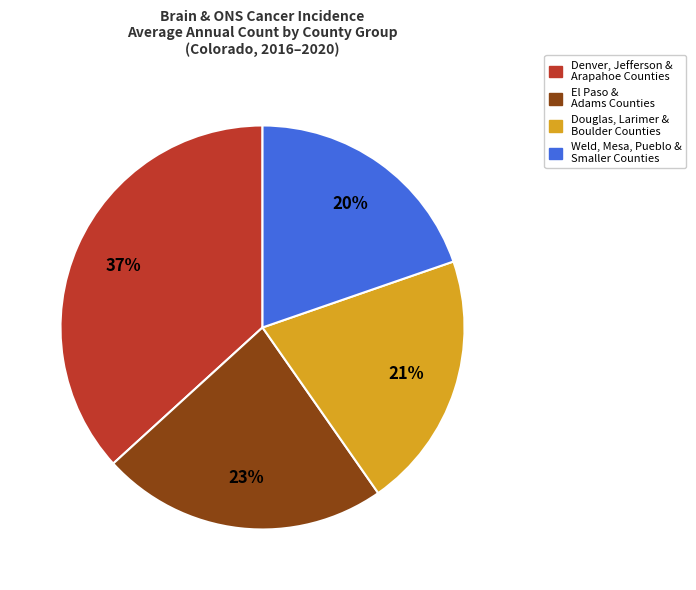

Is there any slice that represents more than half of the pie?

No